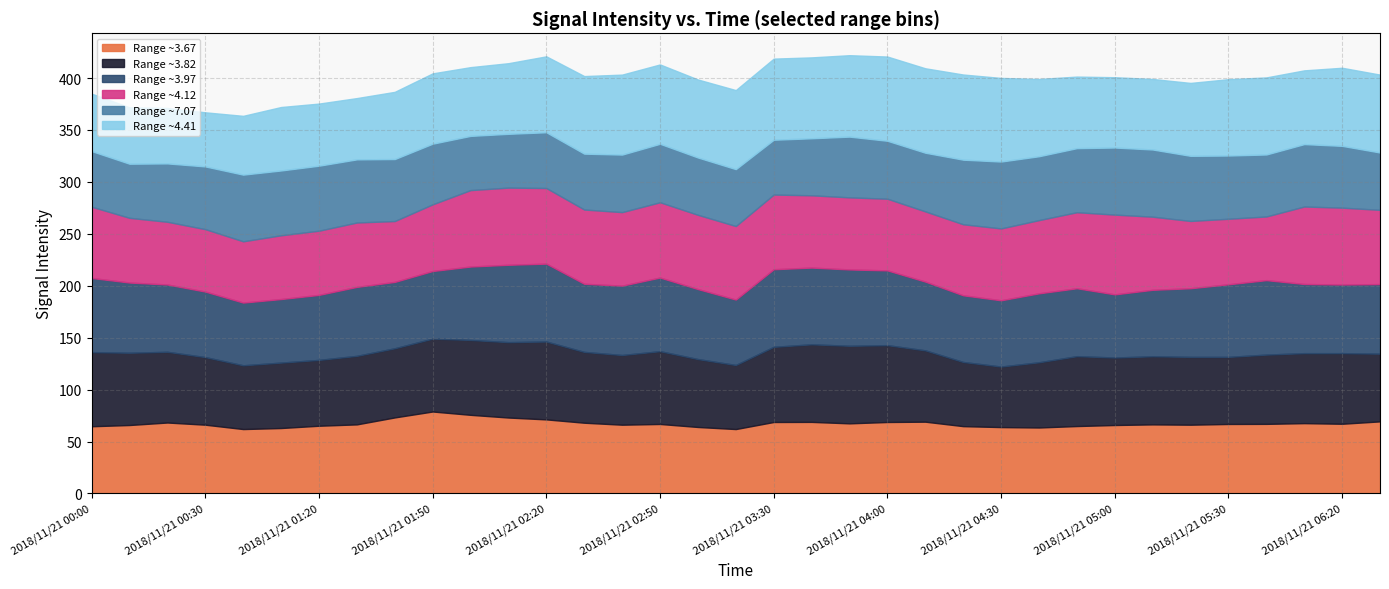

What is the smallest value displayed?

51.8